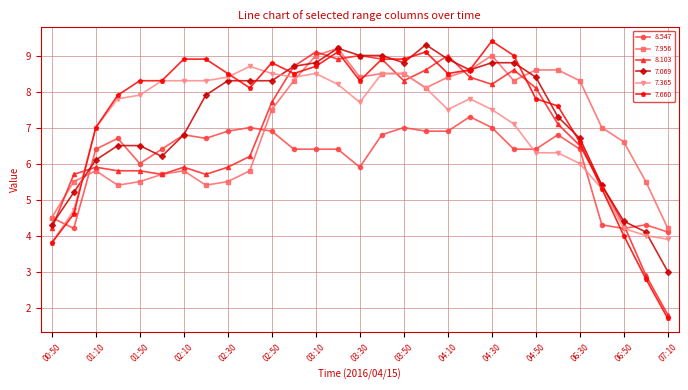

Reading left to right, list all the values displayed in this chart.

8.547: 4.5	4.2	6.4	6.7	6.0	6.4	6.8	6.7	6.9	7.0	6.9	6.4	6.4	6.4	5.9	6.8	7.0	6.9	6.9	7.3	7.0	6.4	6.4	6.8	6.4	4.3	4.2	4.3	4.1
7.956: 4.5	5.5	5.8	5.4	5.5	5.7	5.8	5.4	5.5	5.8	7.5	8.3	9.0	9.2	8.4	8.5	8.5	8.1	8.4	8.6	9.0	8.3	8.6	8.6	8.3	7.0	6.6	5.5	4.2
8.103: 4.2	5.7	5.9	5.8	5.8	5.7	5.9	5.7	5.9	6.2	7.7	8.7	9.1	8.9	9.0	8.9	8.3	8.6	9.0	8.4	8.2	8.6	8.1	7.1	6.5	5.4	4.3	2.9	1.8
7.069: 4.3	5.2	6.1	6.5	6.5	6.2	6.8	7.9	8.3	8.3	8.3	8.7	8.8	9.2	9.0	9.0	8.8	9.3	8.9	8.6	8.8	8.8	8.4	7.3	6.7	5.4	4.4	4.1	3.0
7.365: 3.8	4.7	7.0	7.8	7.9	8.3	8.3	8.3	8.4	8.7	8.5	8.4	8.5	8.2	7.7	8.5	8.5	8.1	7.5	7.8	7.5	7.1	6.3	6.3	6.0	5.3	4.2	4.0	3.9
7.660: 3.8	4.6	7.0	7.9	8.3	8.3	8.9	8.9	8.5	8.1	8.8	8.5	8.7	9.1	8.3	8.9	8.9	9.1	8.5	8.6	9.4	9.0	7.8	7.6	6.6	5.3	4.0	2.8	1.7